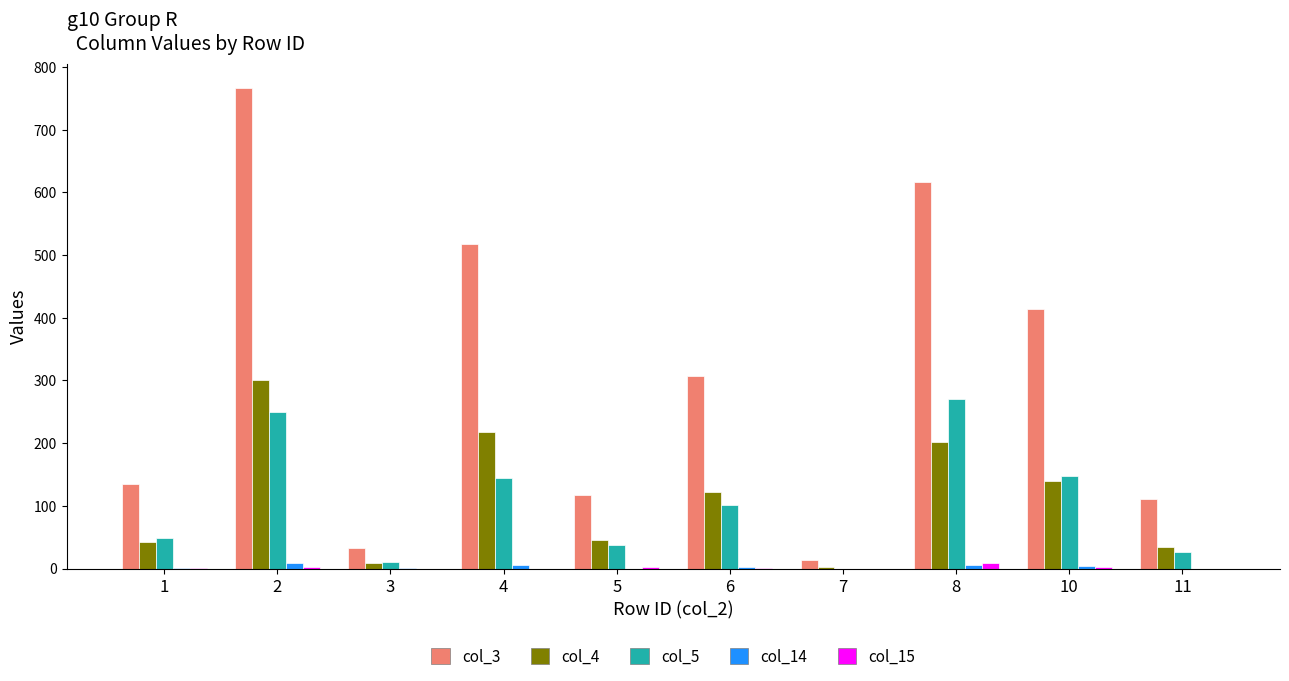

Is the value of col_5 at 10 greater than the value of col_15 at 1?

Yes